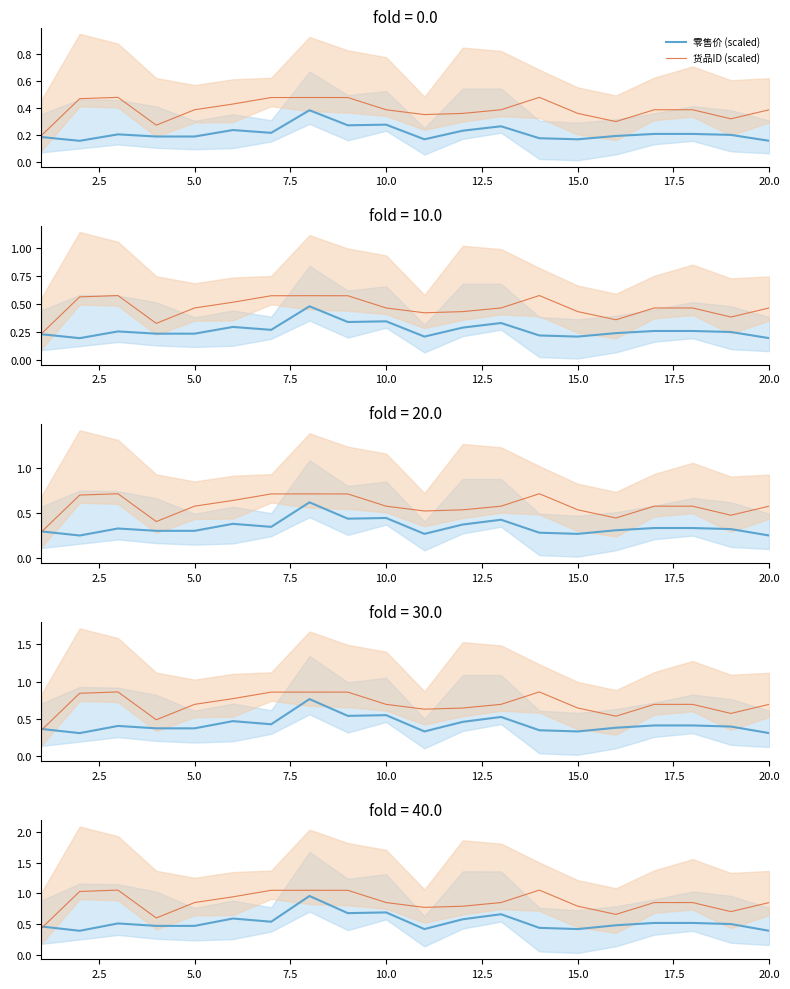

What are all the series names shown in the legend?

零售价 (scaled), 货品ID (scaled)